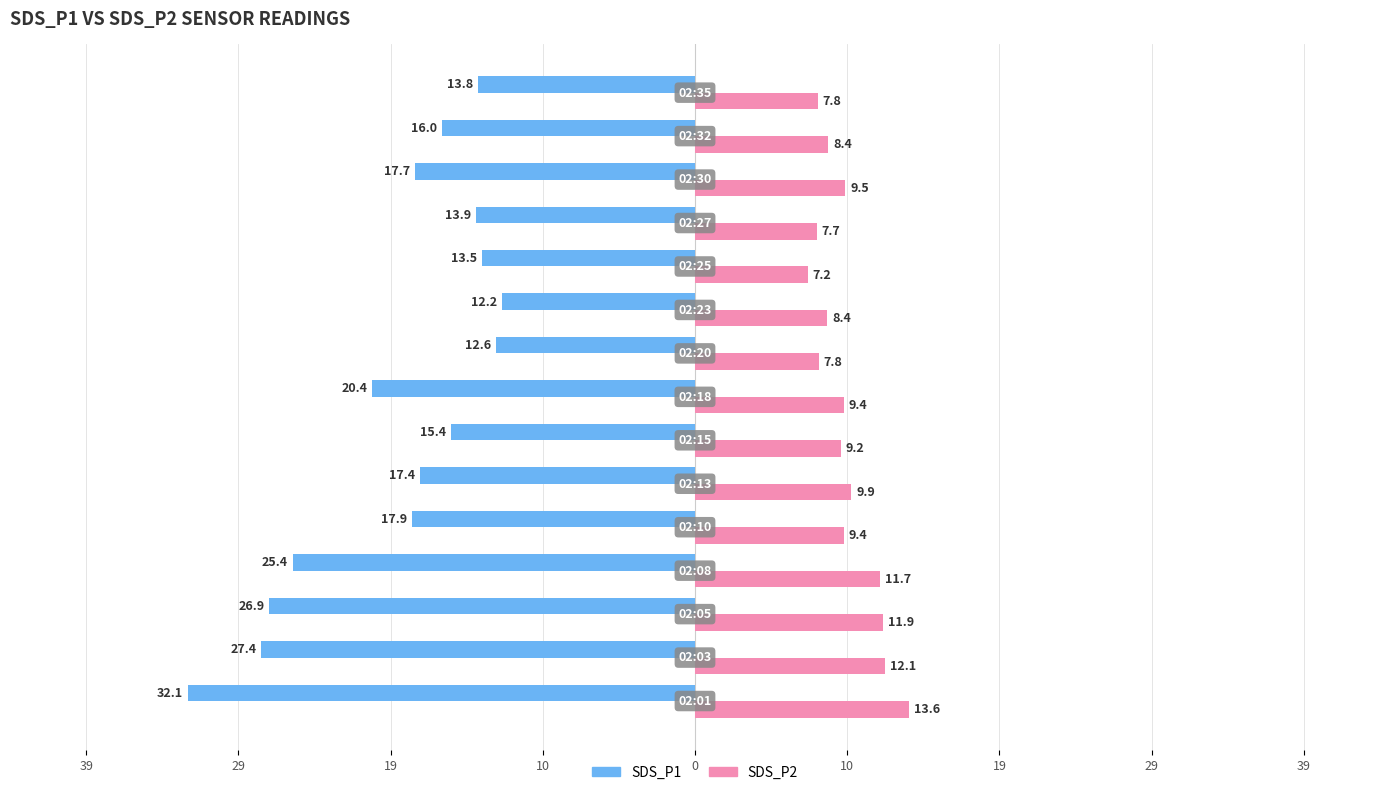

What are all the series names shown in the legend?

SDS_P1, SDS_P2